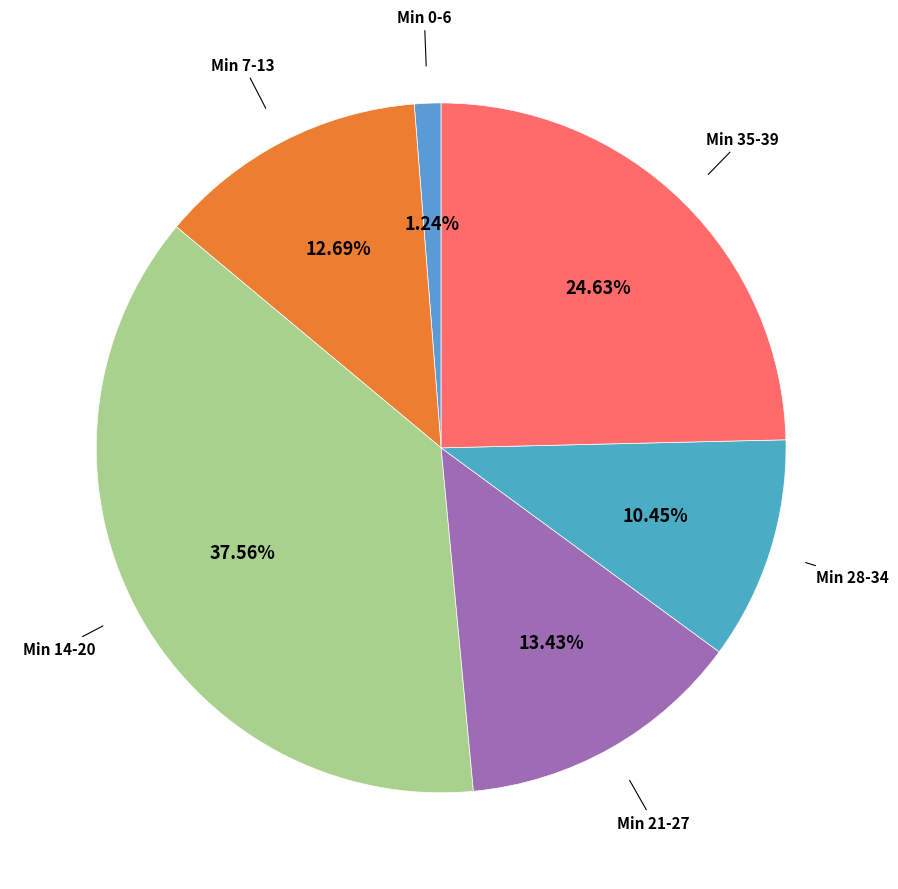

How many segments does this pie chart have?

6